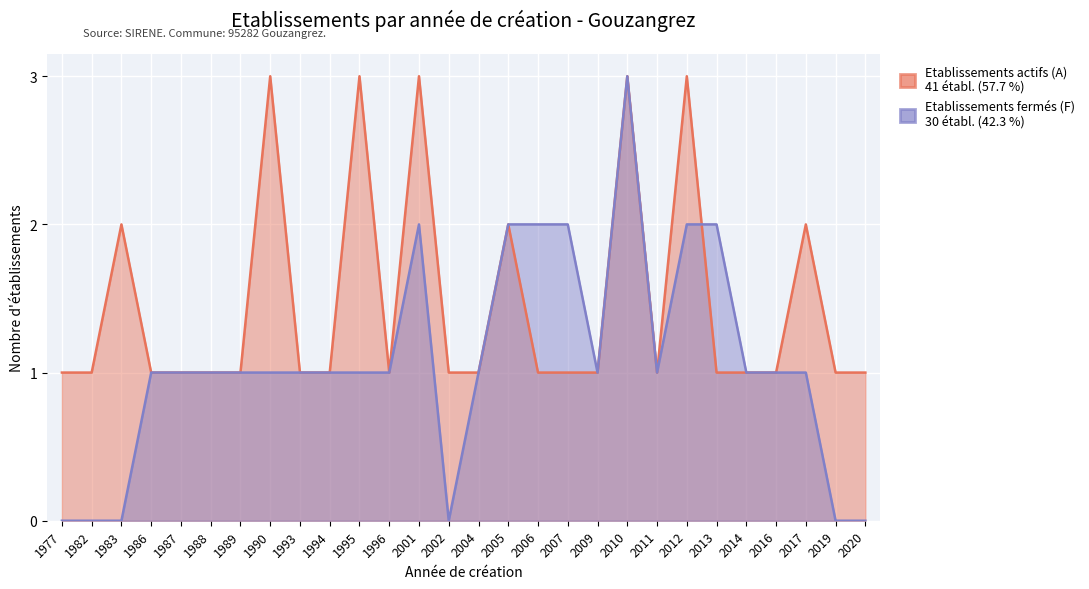

What is the difference between the highest and lowest values at 1983?

2